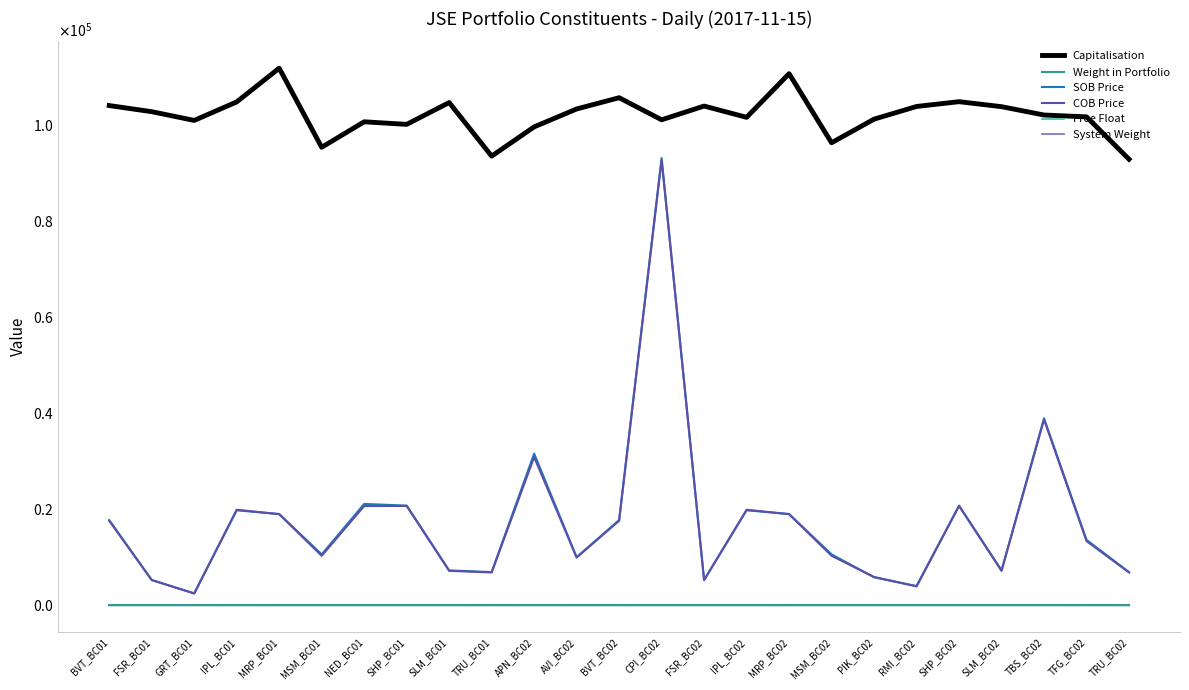

Reading left to right, what are all the values shown in this chart?

Capitalisation: BVT_BC01=104140.4	FSR_BC01=102865.0	GRT_BC01=101044.2	IPL_BC01=104902.6	MRP_BC01=111925.1	MSM_BC01=95445.0	NED_BC01=100757.0	SHP_BC01=100218.2	SLM_BC01=104767.6	TRU_BC01=93599.3	APN_BC02=99697.2	AVI_BC02=103428.0	BVT_BC02=105776.0	CPI_BC02=101173.8	FSR_BC02=104036.0	IPL_BC02=101689.0	MRP_BC02=110784.8	MSM_BC02=96389.1	PIK_BC02=101308.0	RMI_BC02=103947.7	SHP_BC02=104949.0	SLM_BC02=103907.8	TBS_BC02=102168.0	TFG_BC02=101783.8	TRU_BC02=92956.3
Weight in Portfolio: BVT_BC01=0.1	FSR_BC01=0.1	GRT_BC01=0.1	IPL_BC01=0.1	MRP_BC01=0.1	MSM_BC01=0.1	NED_BC01=0.1	SHP_BC01=0.1	SLM_BC01=0.1	TRU_BC01=0.1	APN_BC02=0.1	AVI_BC02=0.1	BVT_BC02=0.1	CPI_BC02=0.1	FSR_BC02=0.1	IPL_BC02=0.1	MRP_BC02=0.1	MSM_BC02=0.1	PIK_BC02=0.1	RMI_BC02=0.1	SHP_BC02=0.1	SLM_BC02=0.1	TBS_BC02=0.1	TFG_BC02=0.1	TRU_BC02=0.1
SOB Price: BVT_BC01=17757.0	FSR_BC01=5248.0	GRT_BC01=2465.0	IPL_BC01=19787.0	MRP_BC01=19020.0	MSM_BC01=10600.0	NED_BC01=21115.0	SHP_BC01=20762.0	SLM_BC01=7258.0	TRU_BC01=6910.0	APN_BC02=31610.0	AVI_BC02=10010.0	BVT_BC02=17757.0	CPI_BC02=93206.0	FSR_BC02=5248.0	IPL_BC02=19787.0	MRP_BC02=19020.0	MSM_BC02=10600.0	PIK_BC02=5825.0	RMI_BC02=3999.0	SHP_BC02=20762.0	SLM_BC02=7258.0	TBS_BC02=38967.0	TFG_BC02=13620.0	TRU_BC02=6910.0
COB Price: BVT_BC01=17600.0	FSR_BC01=5257.0	GRT_BC01=2455.0	IPL_BC01=19900.0	MRP_BC01=18970.0	MSM_BC01=10309.0	NED_BC01=20675.0	SHP_BC01=20700.0	SLM_BC01=7171.0	TRU_BC01=6830.0	APN_BC02=30866.0	AVI_BC02=9945.0	BVT_BC02=17600.0	CPI_BC02=92820.0	FSR_BC02=5257.0	IPL_BC02=19900.0	MRP_BC02=18970.0	MSM_BC02=10309.0	PIK_BC02=5890.0	RMI_BC02=3927.0	SHP_BC02=20700.0	SLM_BC02=7171.0	TBS_BC02=38700.0	TFG_BC02=13375.0	TRU_BC02=6830.0
Free Float: BVT_BC01=100.0	FSR_BC01=54.0	GRT_BC01=96.0	IPL_BC01=83.0	MRP_BC01=92.0	MSM_BC01=50.0	NED_BC01=43.0	SHP_BC01=76.0	SLM_BC01=81.0	TRU_BC01=99.0	APN_BC02=79.0	AVI_BC02=93.0	BVT_BC02=100.0	CPI_BC02=45.0	FSR_BC02=54.0	IPL_BC02=83.0	MRP_BC02=92.0	MSM_BC02=50.0	PIK_BC02=72.0	RMI_BC02=47.0	SHP_BC02=76.0	SLM_BC02=81.0	TBS_BC02=84.0	TFG_BC02=91.0	TRU_BC02=99.0
System Weight: BVT_BC01=1.0	FSR_BC01=1.0	GRT_BC01=1.0	IPL_BC01=1.0	MRP_BC01=1.0	MSM_BC01=1.0	NED_BC01=1.0	SHP_BC01=1.0	SLM_BC01=1.0	TRU_BC01=1.0	APN_BC02=1.0	AVI_BC02=1.0	BVT_BC02=1.0	CPI_BC02=1.0	FSR_BC02=1.0	IPL_BC02=1.0	MRP_BC02=1.0	MSM_BC02=1.0	PIK_BC02=1.0	RMI_BC02=1.0	SHP_BC02=1.0	SLM_BC02=1.0	TBS_BC02=1.0	TFG_BC02=1.0	TRU_BC02=1.0